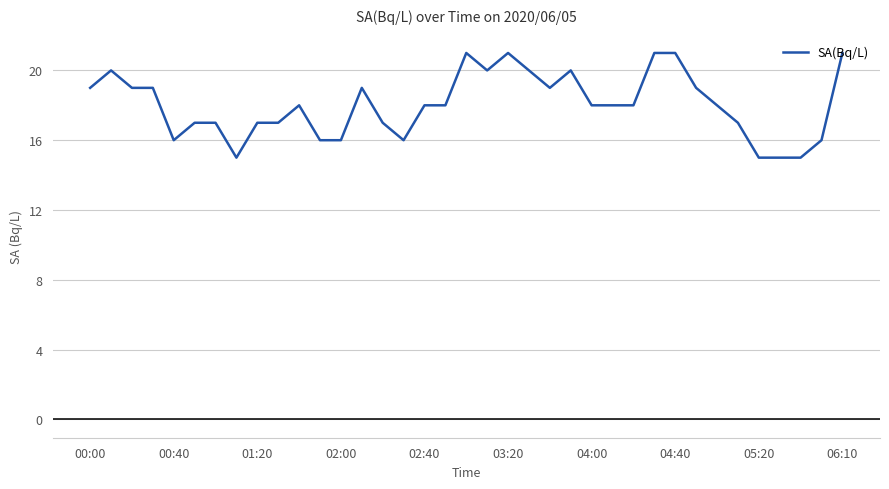

What is the maximum value shown in the chart?

21